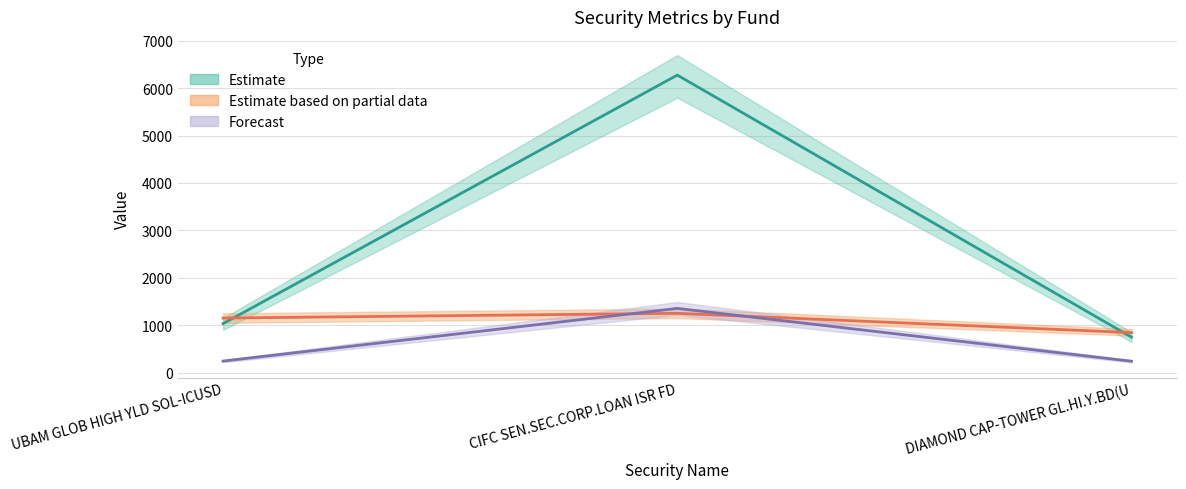

What is the sum of all Nominal Value (units) values?

3243.2